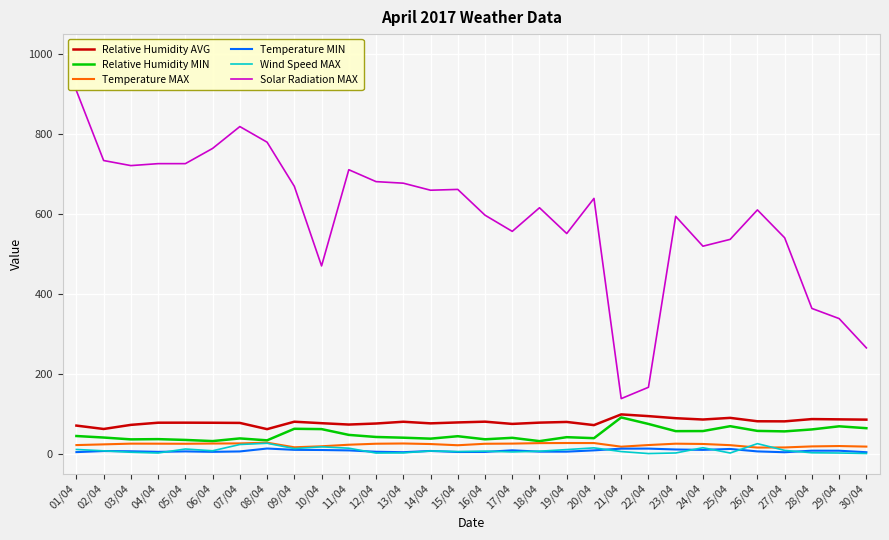

What is the highest value of the Wind Speed MAX series?

26.0